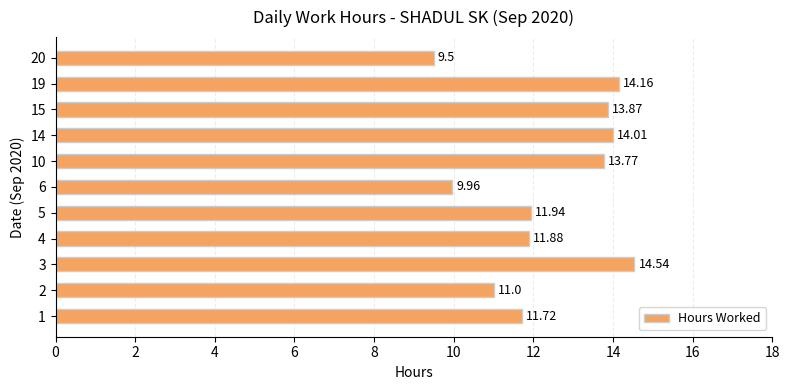

What is the average value?

12.4